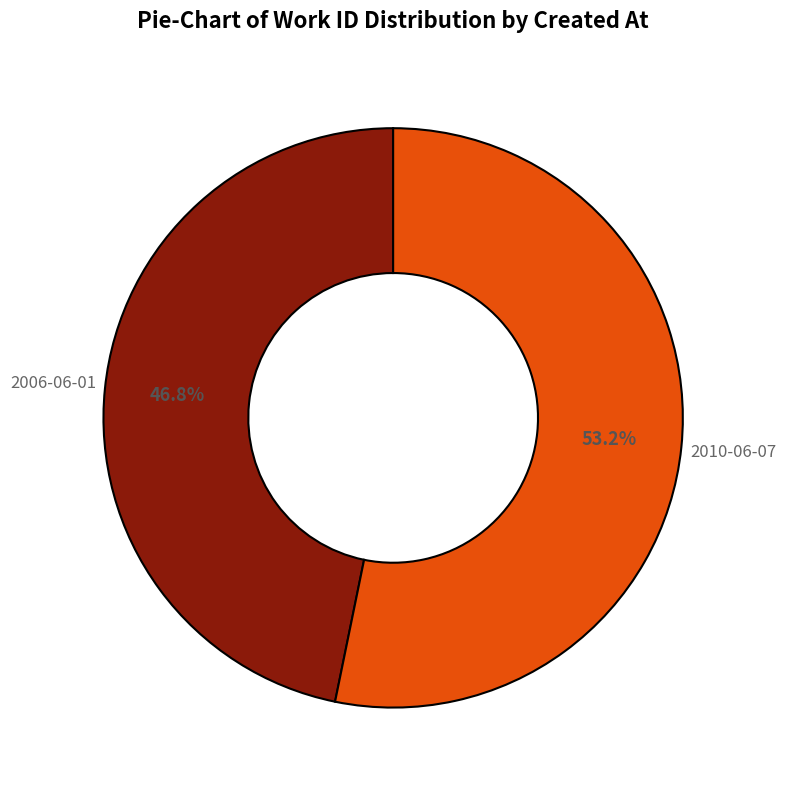

True or false: 2006-06-01 accounts for 39% of the total.

False